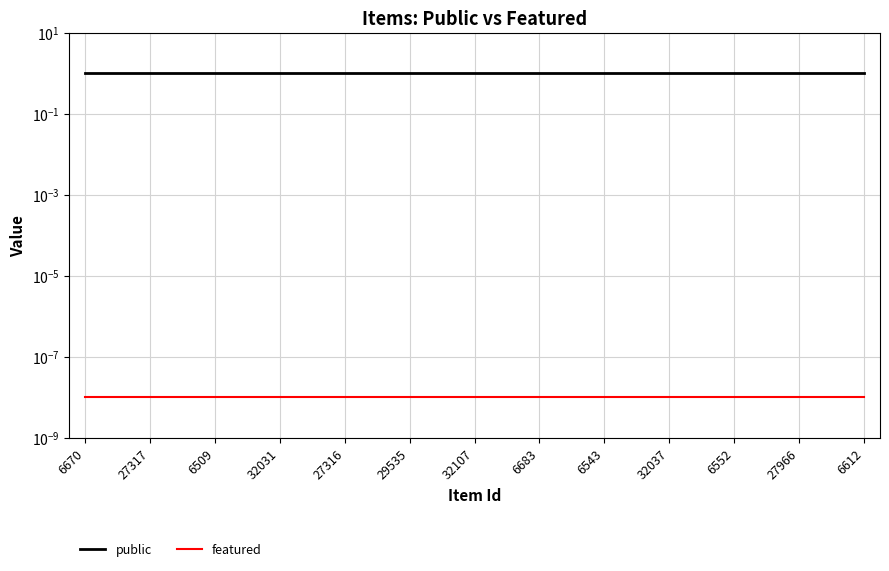

True or false: featured has a value of 0.0 at 6670.

True